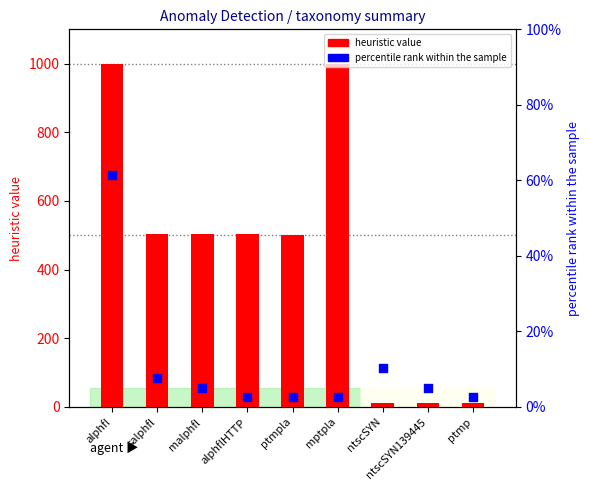

What is the total value across all series at malphfl?

508.1